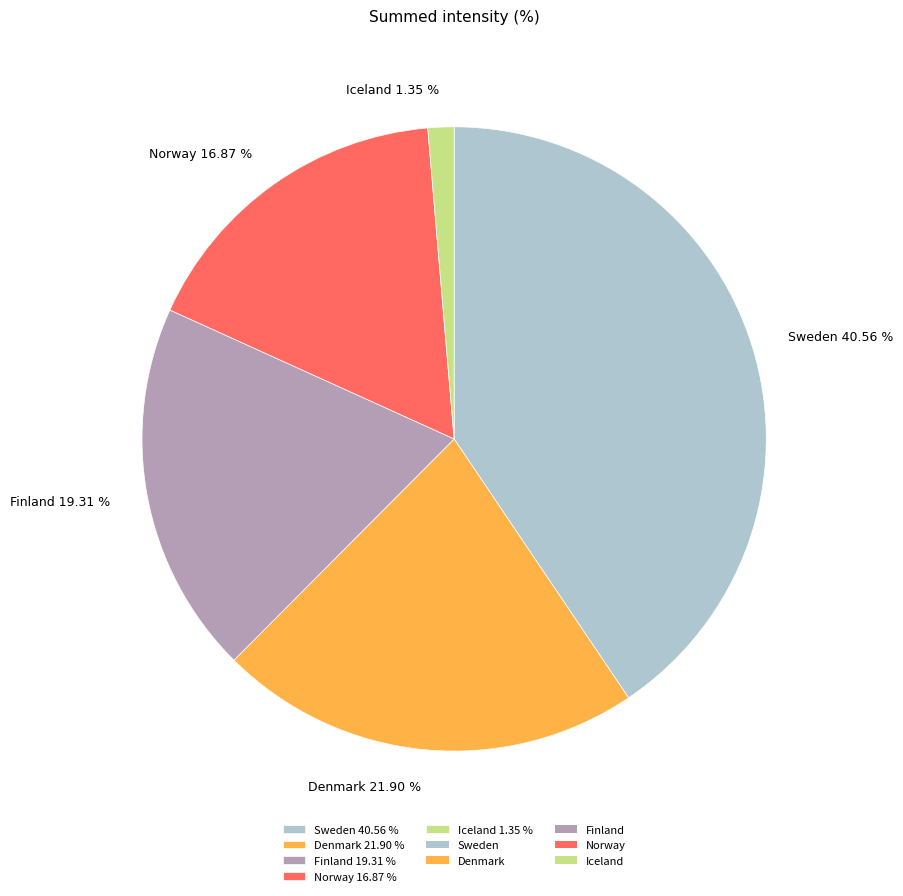

Between Iceland and Finland, which is larger?

Finland